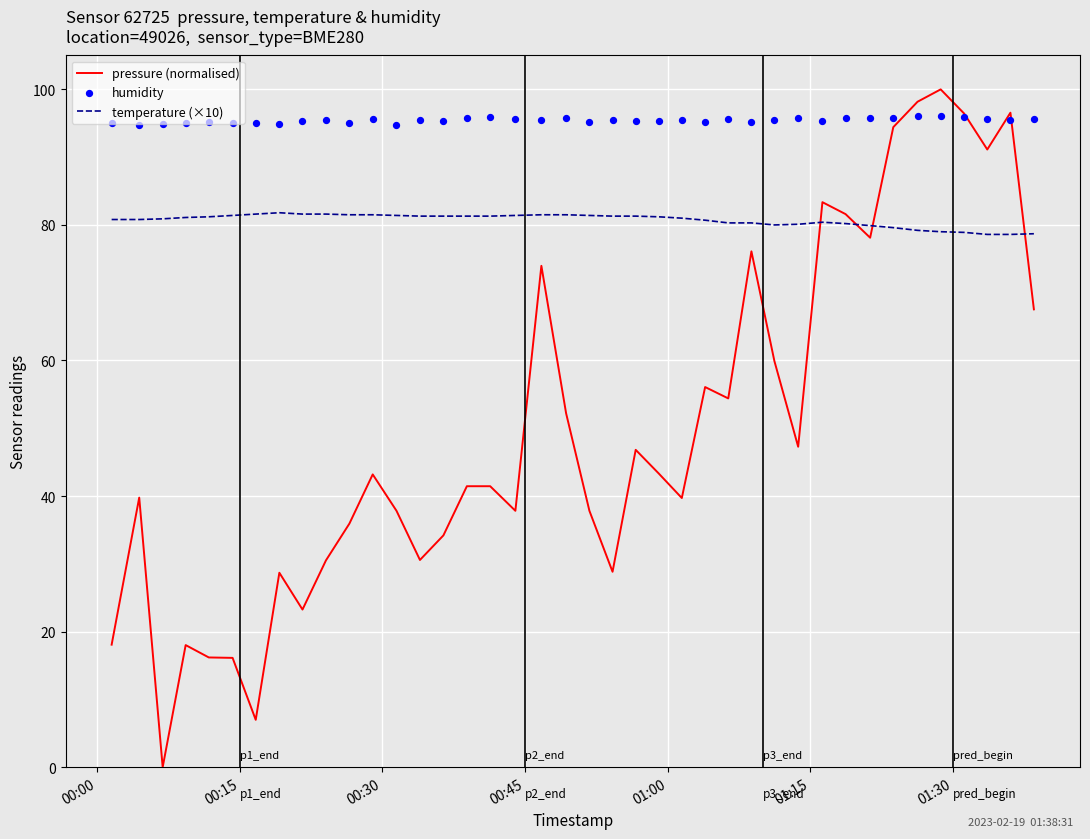

Which series has the largest Y range (max minus min)?

pressure (normalised)